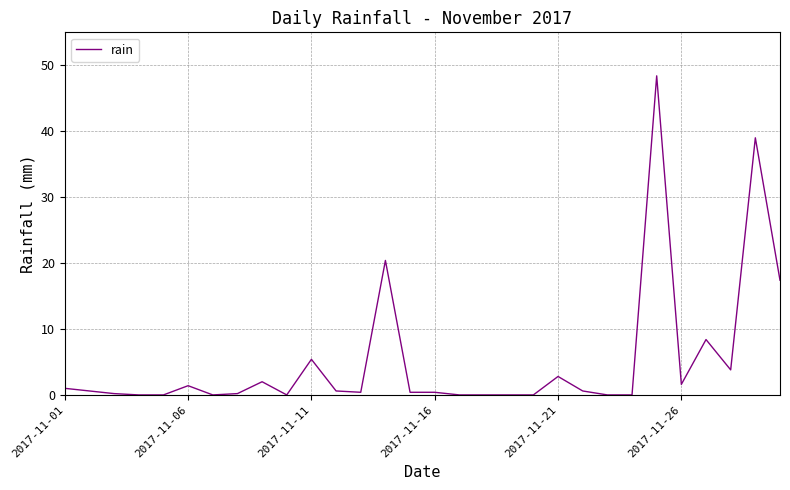

Is this an area chart (filled region under the line)?

No